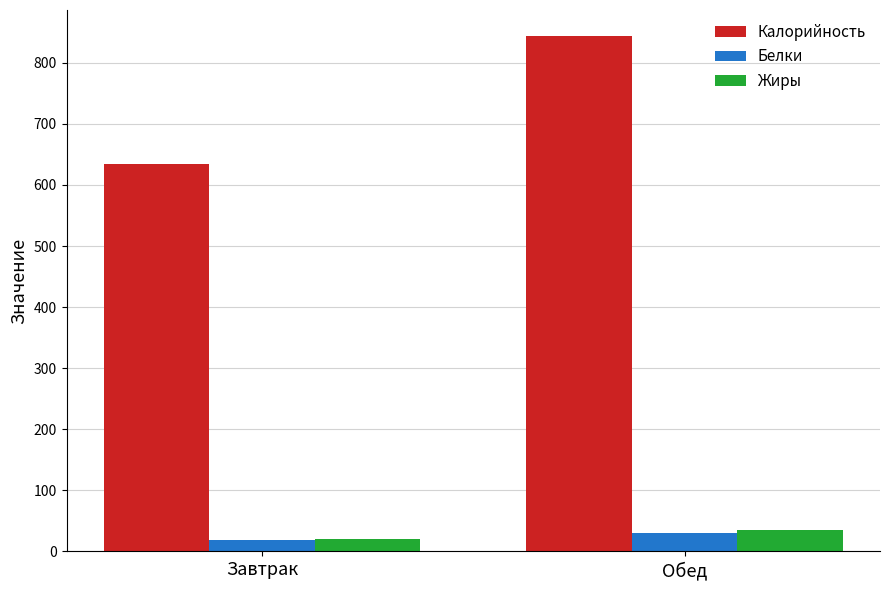

Are the bars horizontal?

No